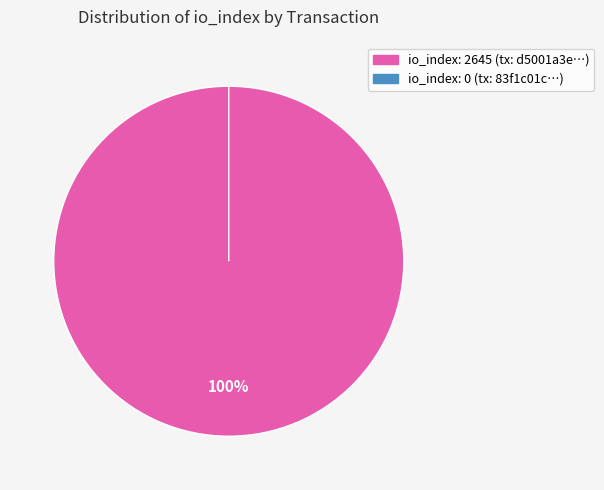

How many segments does this pie chart have?

2